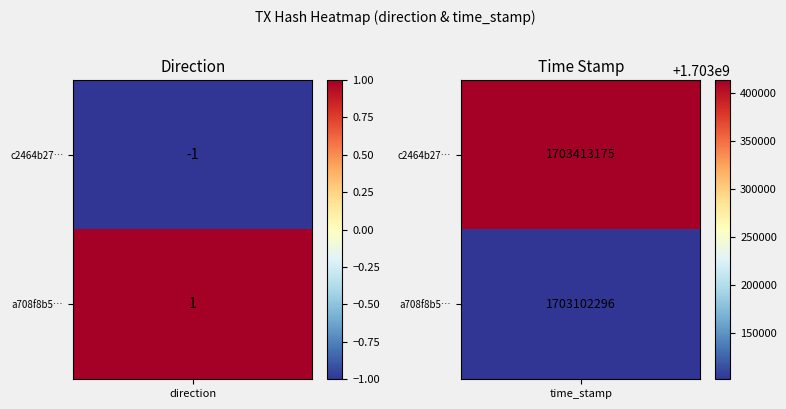

What is the sum of the a708f8b53a1e1d8d51118a7649eaf4a92416bb0 values at direction and time_stamp?

1703102297